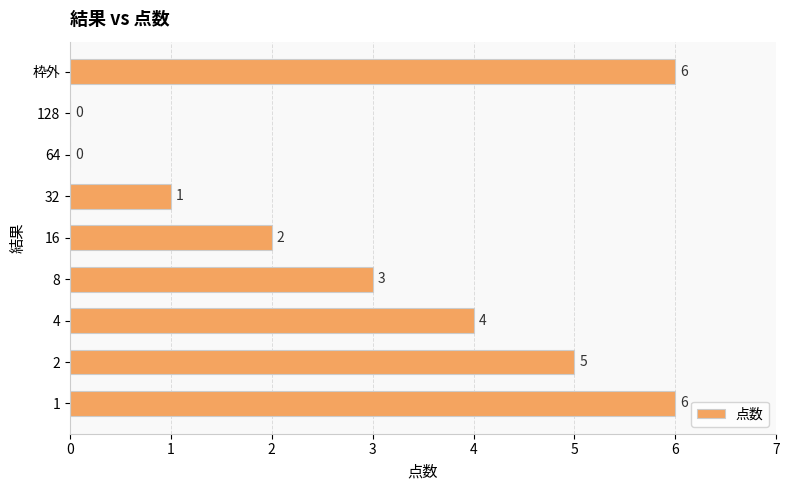

Reading top to bottom, extract all data points from this chart.

枠外=6	128=0	64=0	32=1	16=2	8=3	4=4	2=5	1=6